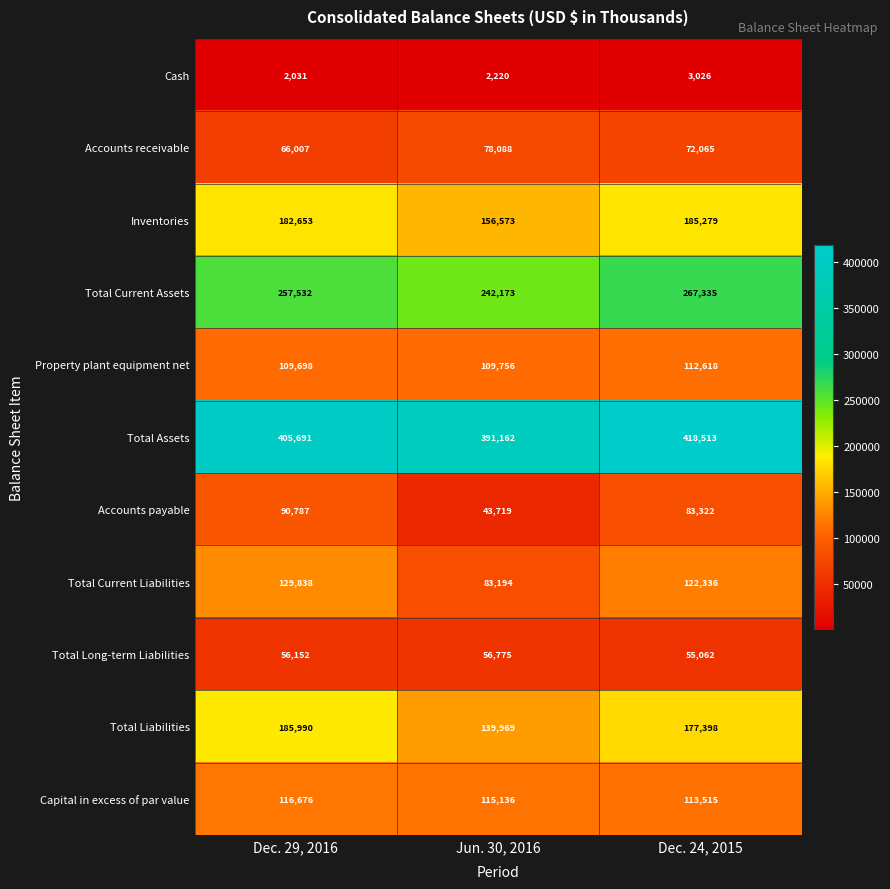

Between Dec. 29, 2016 and Jun. 30, 2016, which series saw the biggest shift?

Accounts payable